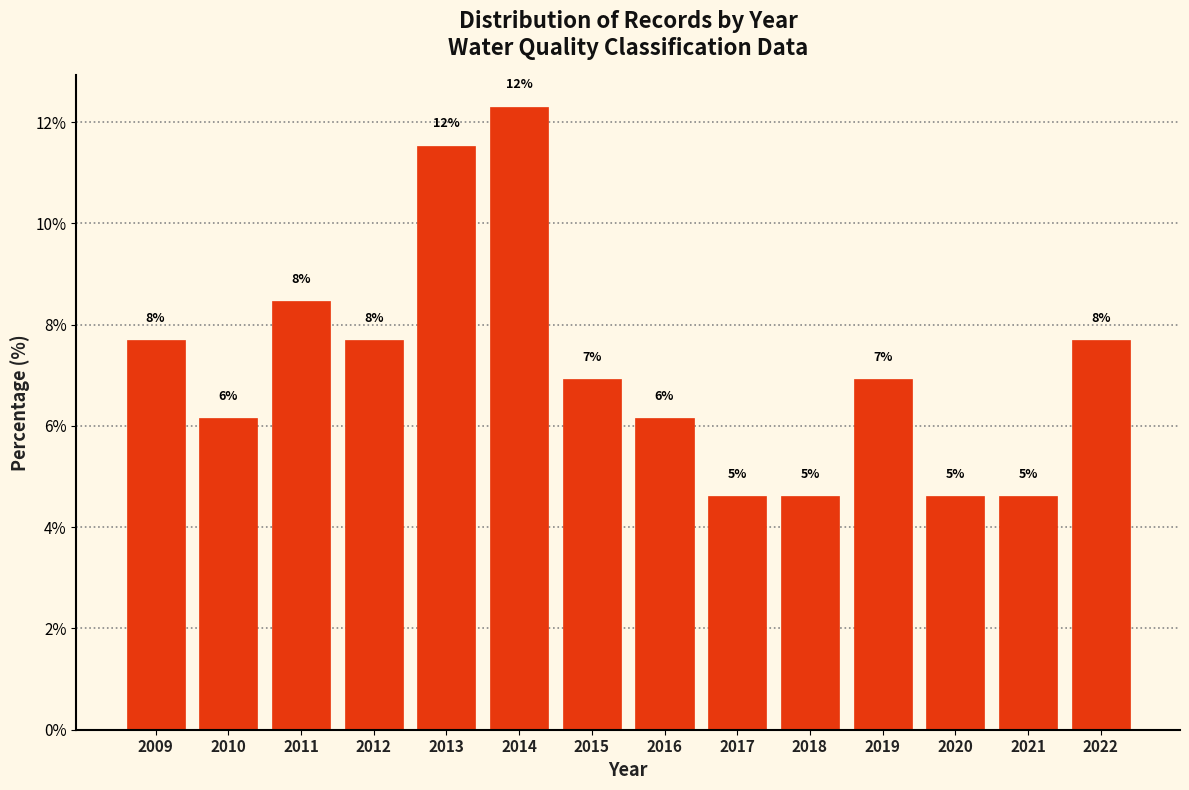

Are the bars horizontal?

No